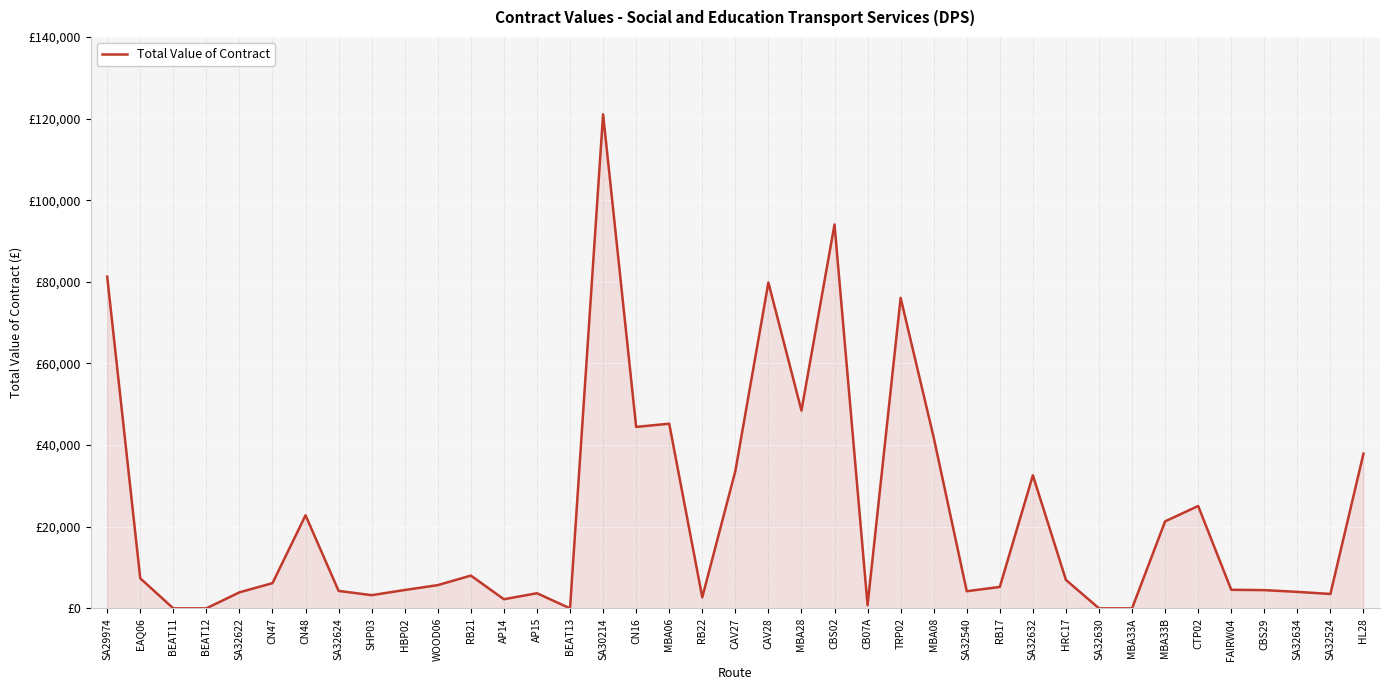

Does the chart have visible grid lines?

Yes